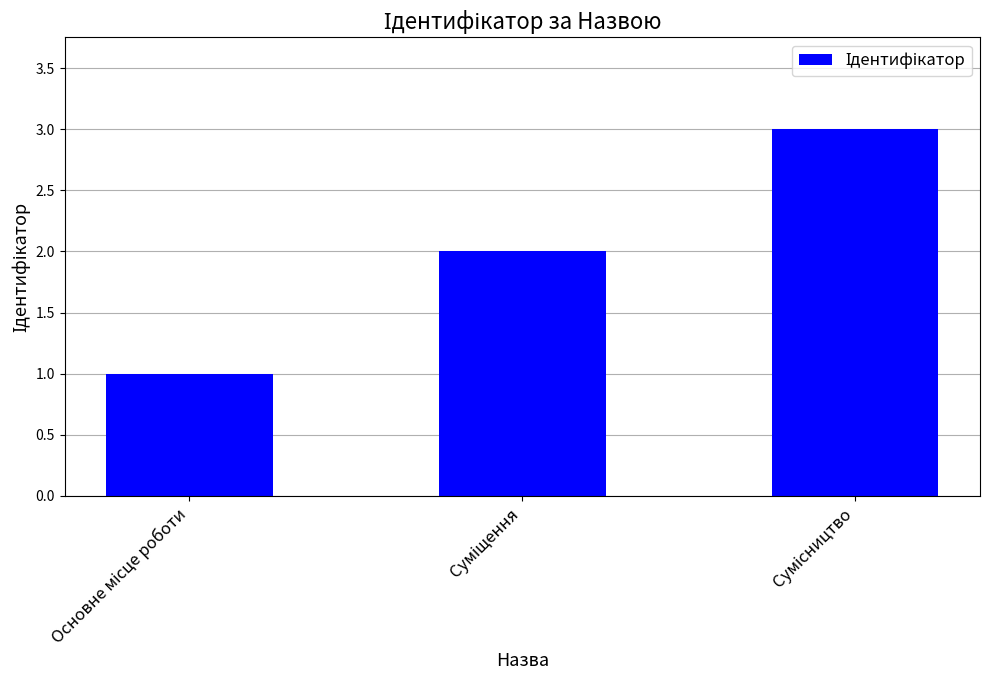

What is the value of the 2nd bar from the left?

2